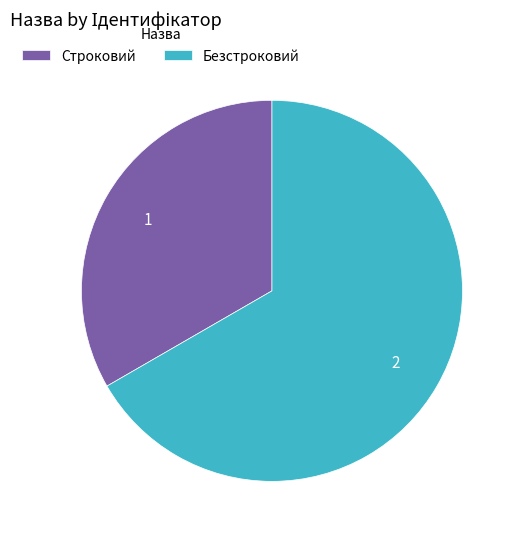

Which slice is the smallest?

Строковий